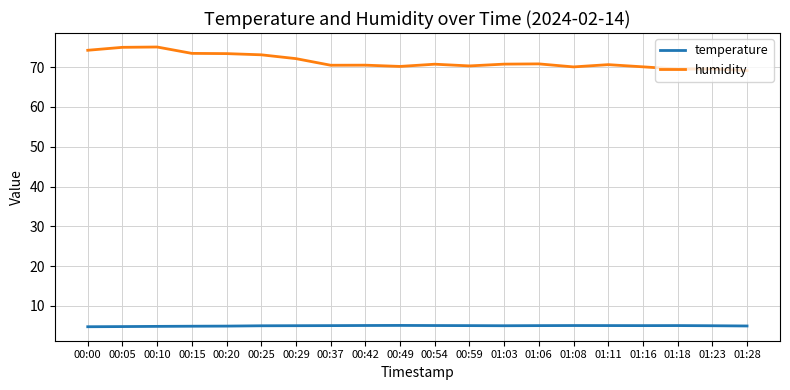

What position from the left is 00:59?

12